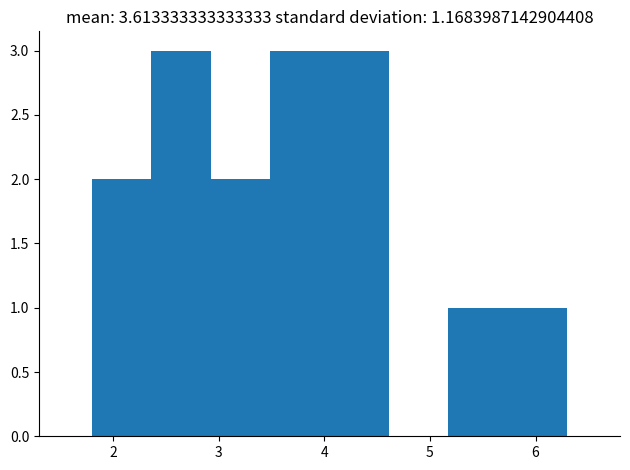

What is the height of the bar covering 1.8 to 2.4 on the x-axis? Neither the bar edges nor the heights are printed on the chart, so give them approximately, as read against the axes.

2